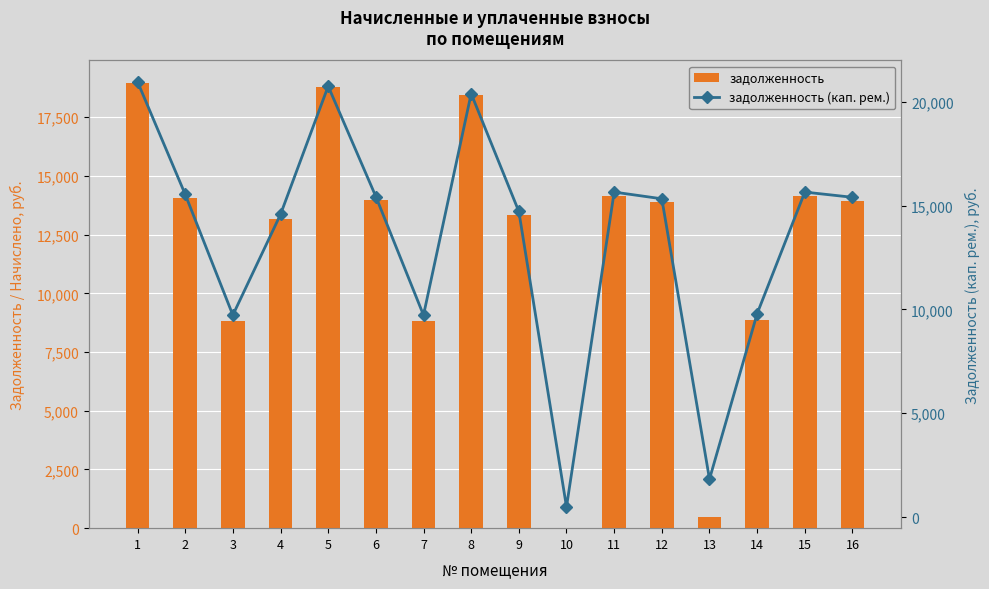

Is the value of задолженность at 8 greater than the value of задолженность (кап. рем.) at 3?

Yes